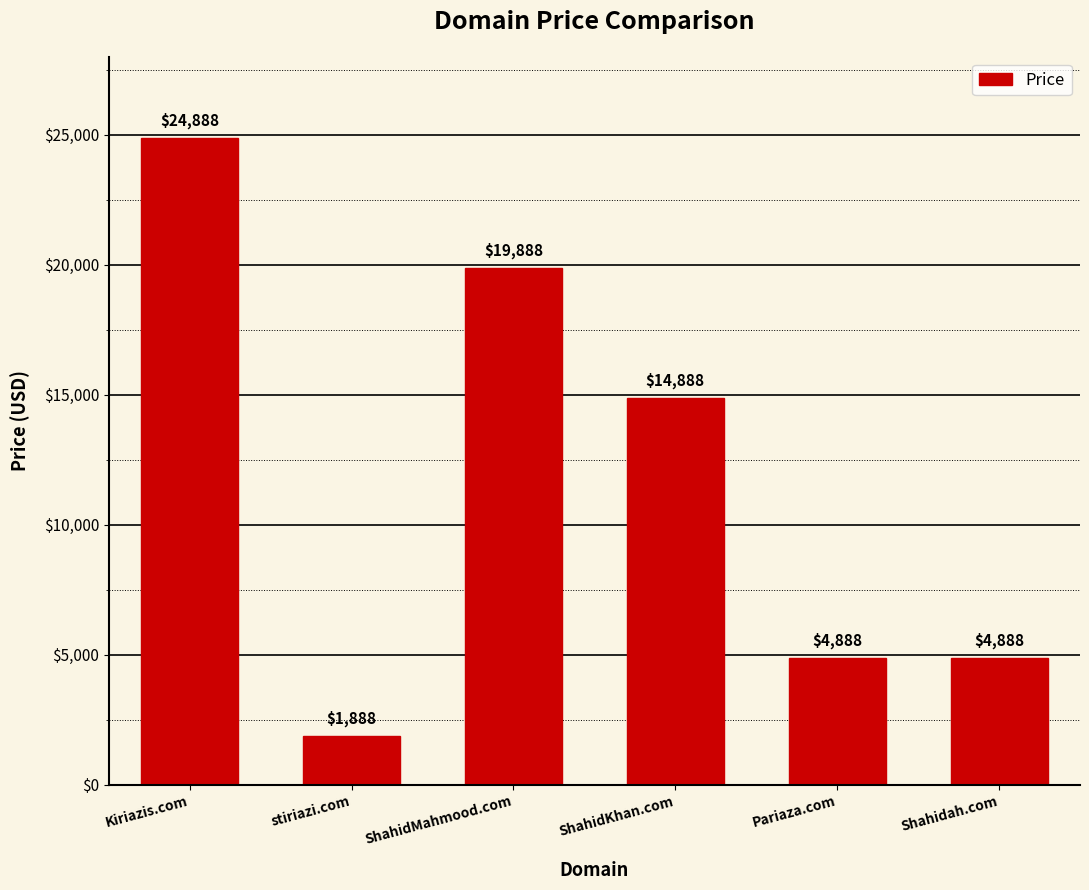

What is the label of the 1st bar from the left?

Kiriazis.com